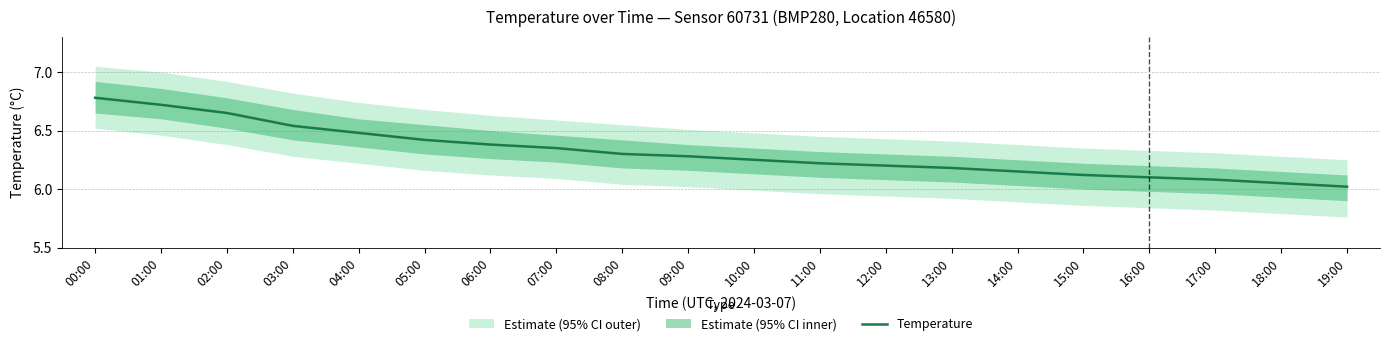

Between 08:00 and 13:00, which is larger?

08:00